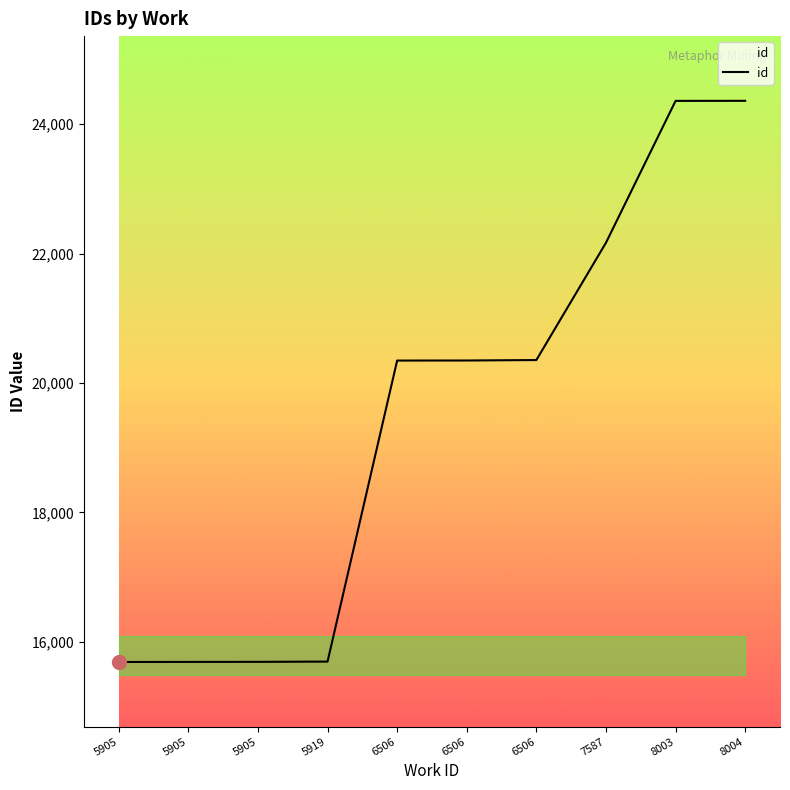

What is the difference between the maximum and second lowest values?

8671